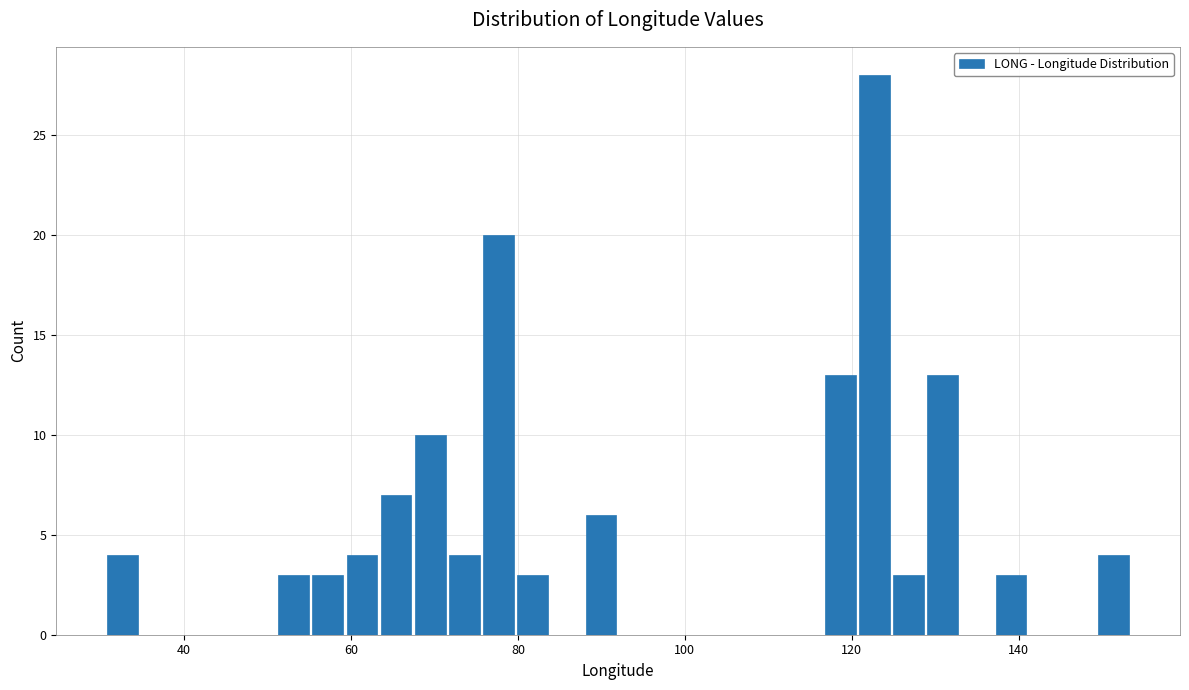

Read against the x-axis, roughly where is the centre of the tallest bar?

122